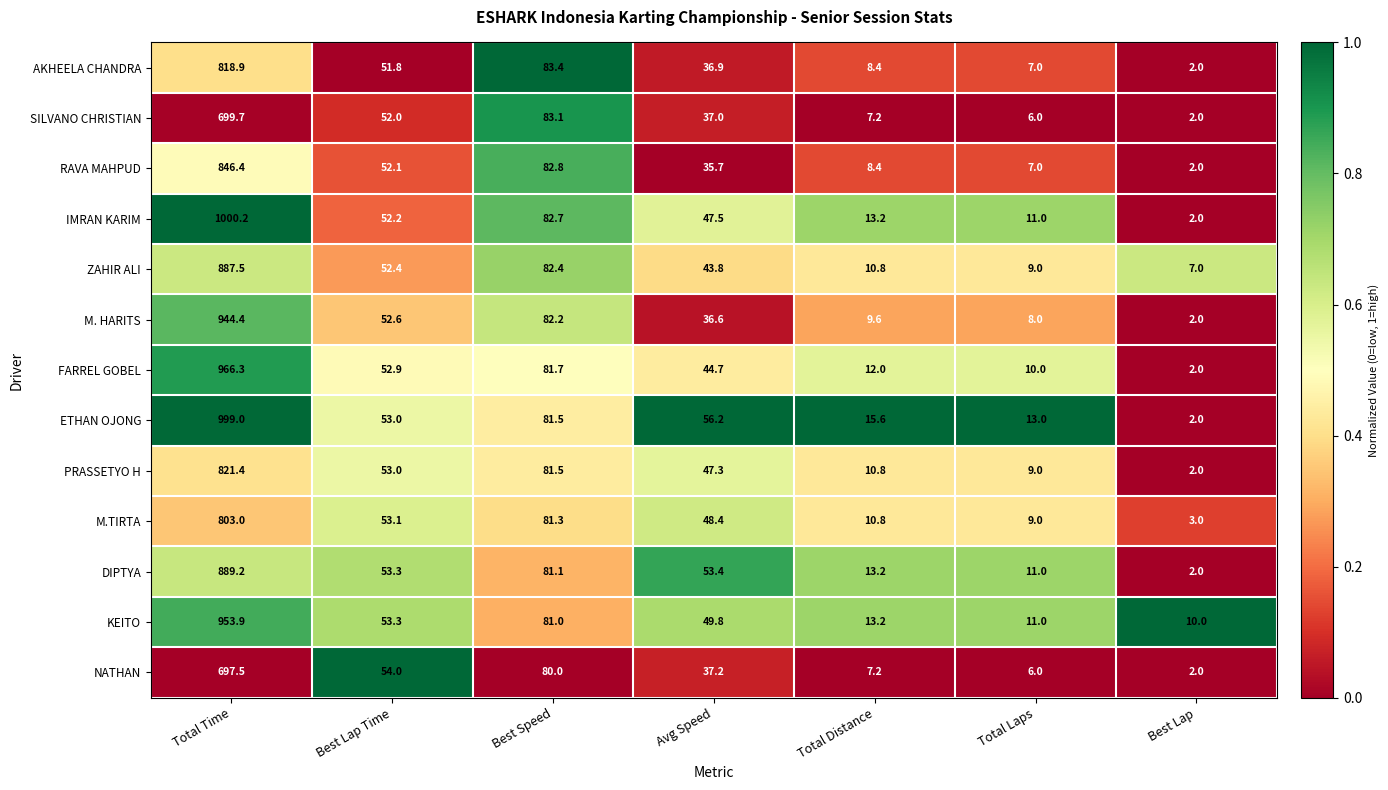

The DIPTYA series shows 46.8 at Best Speed. True or false?

False